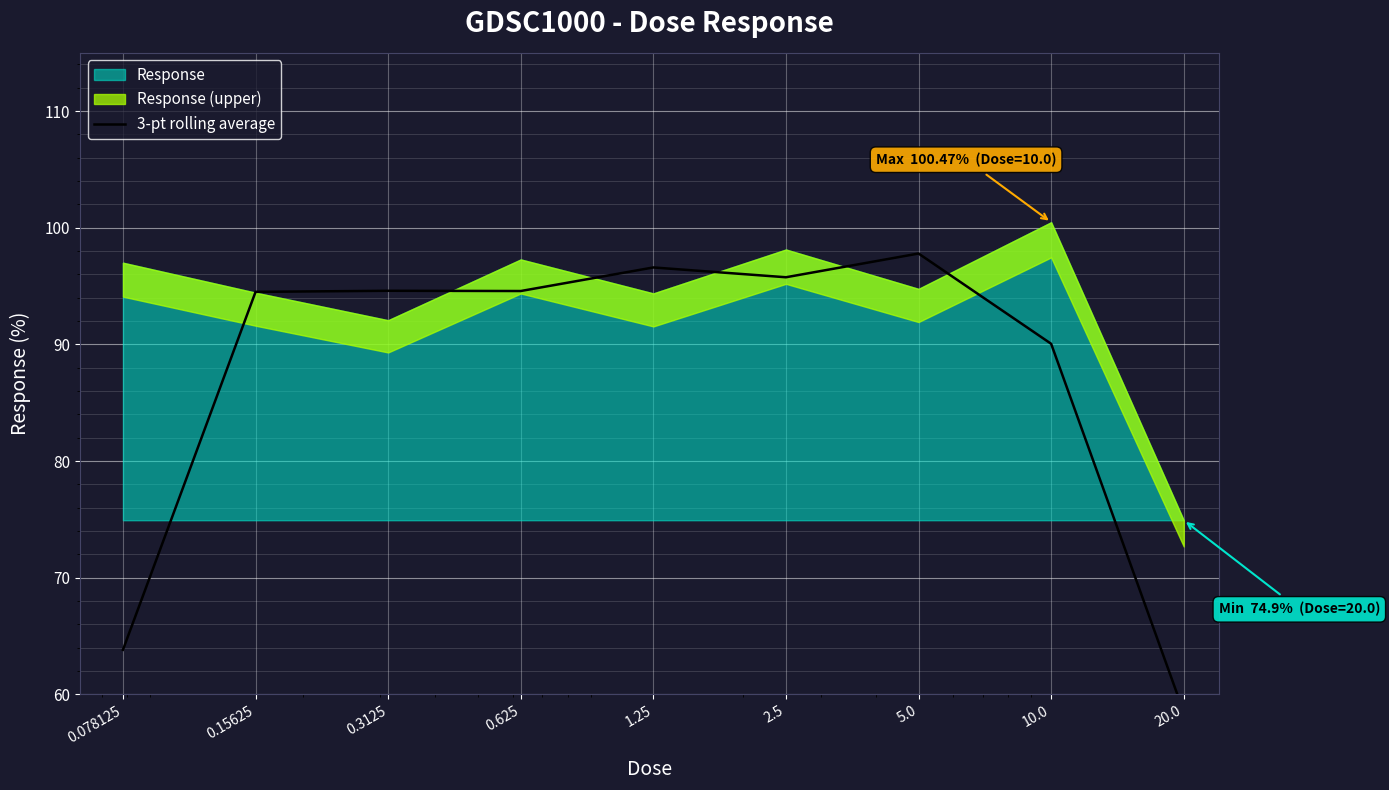

How many data points are above 94?

6